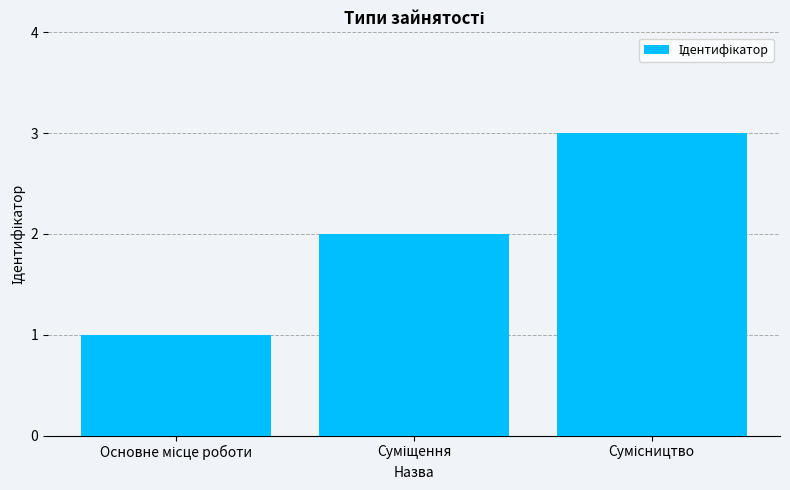

What is the greatest value displayed?

3